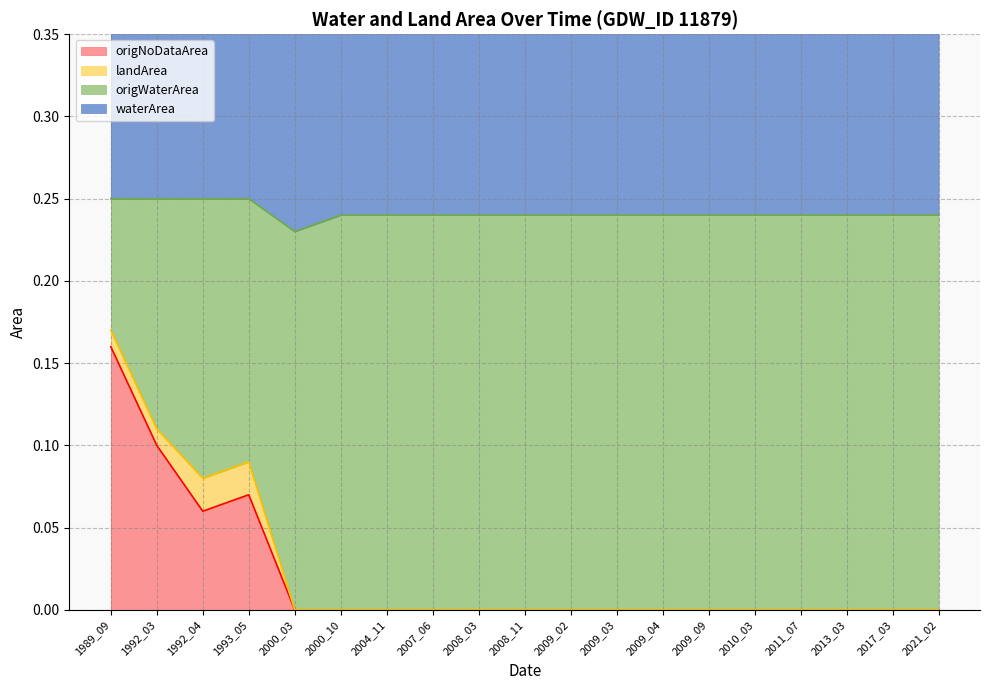

True or false: origNoDataArea has a value of 0.0 at 2000_03.

True